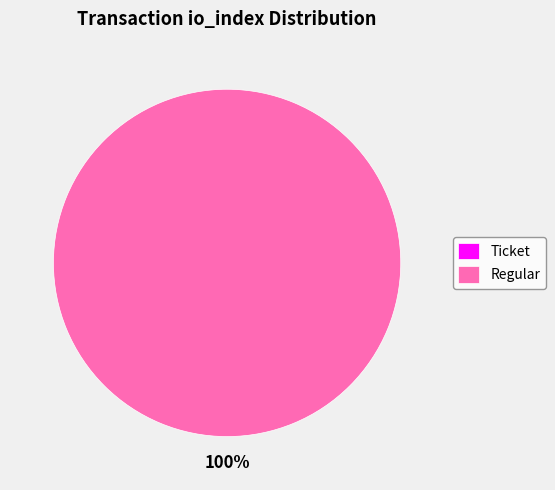

Rank the categories by value from lowest to highest.

Ticket (io_index=0), Regular (io_index=27)